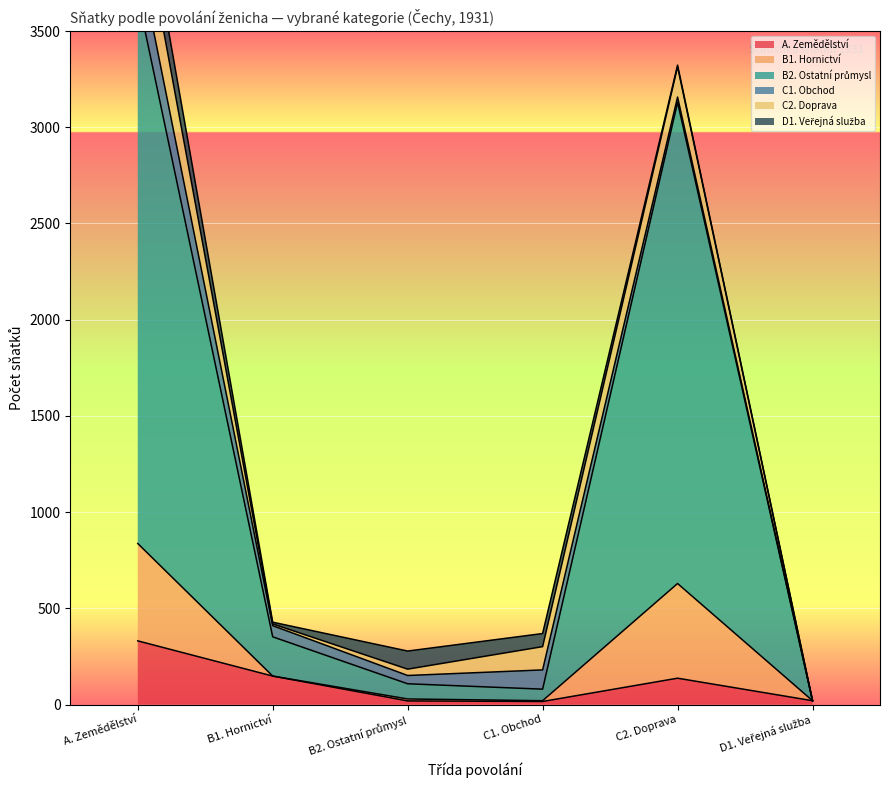

What is the maximum value for A. Zemědělství?

331